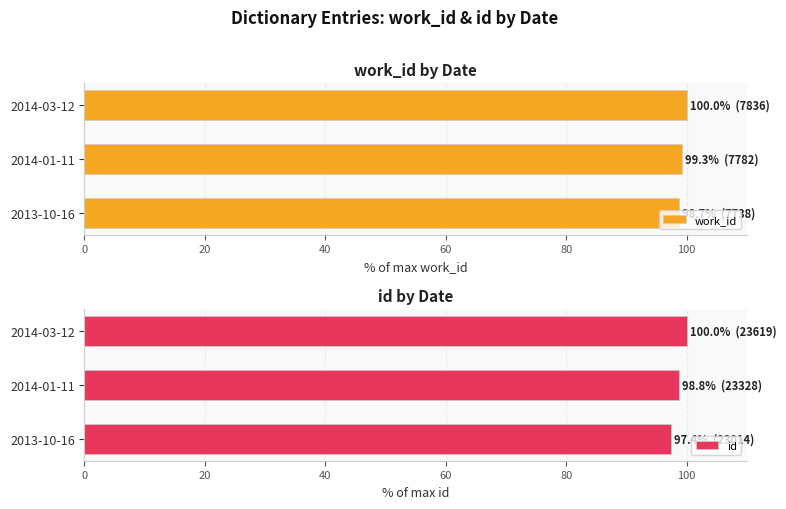

The work_id series shows 169.3 at 2014-03-12. True or false?

False